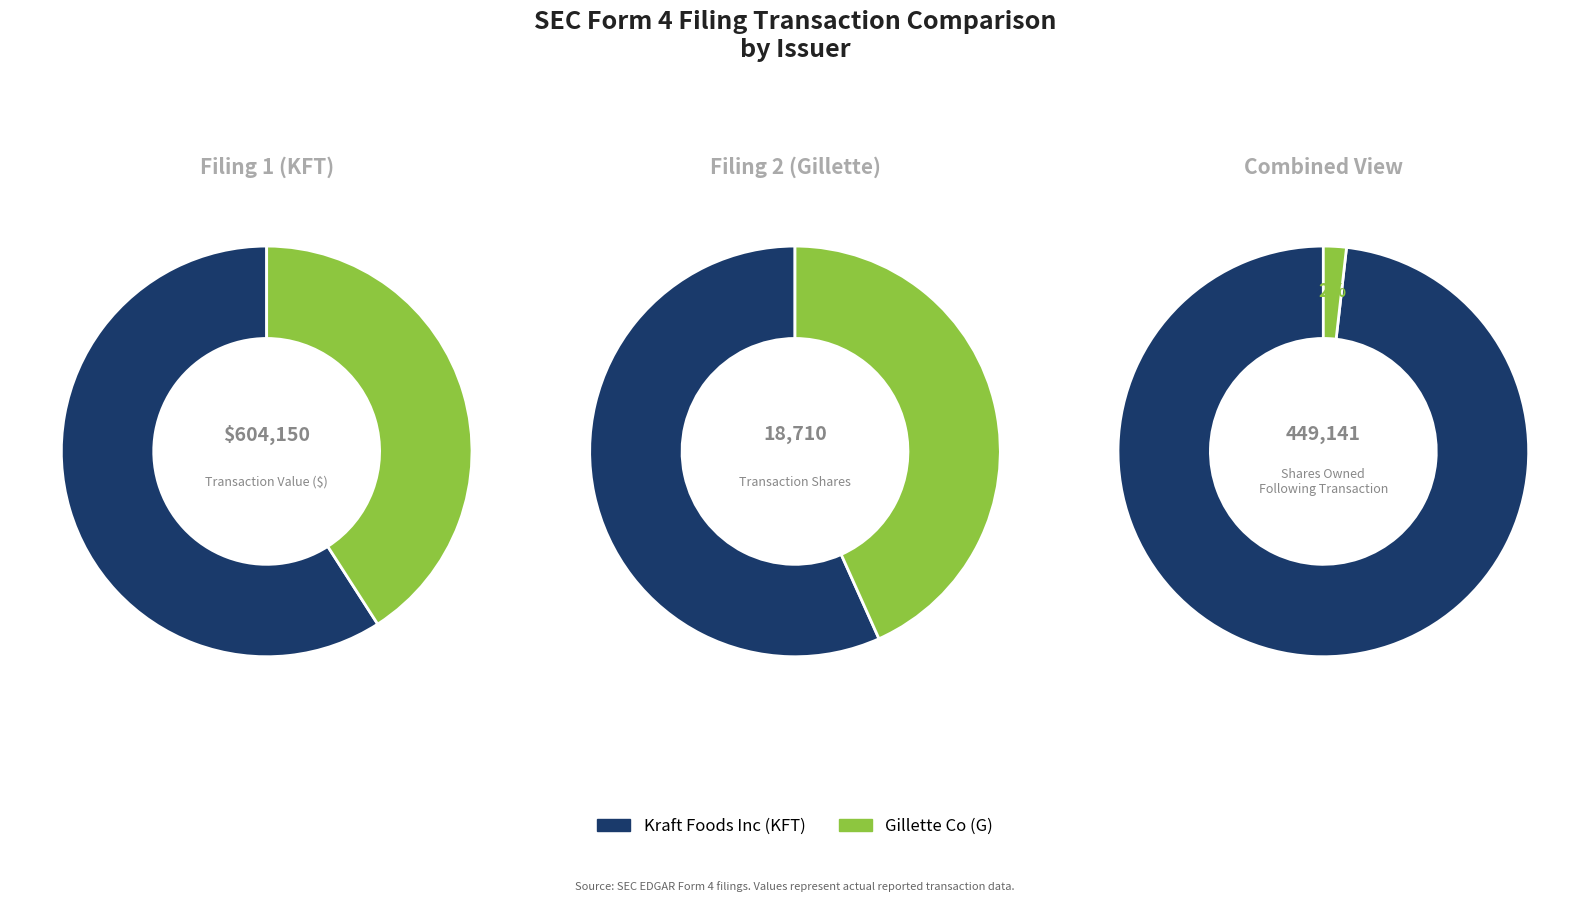

The Kraft Foods Inc (KFT) slice represents 86% of the pie. True or false?

False